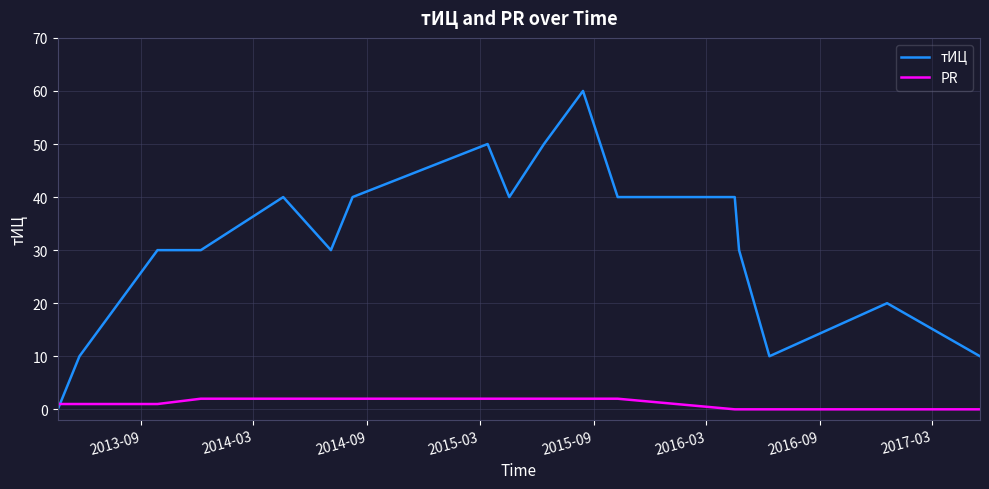

List the series in order of their overall mean, lowest first.

PR, тИЦ